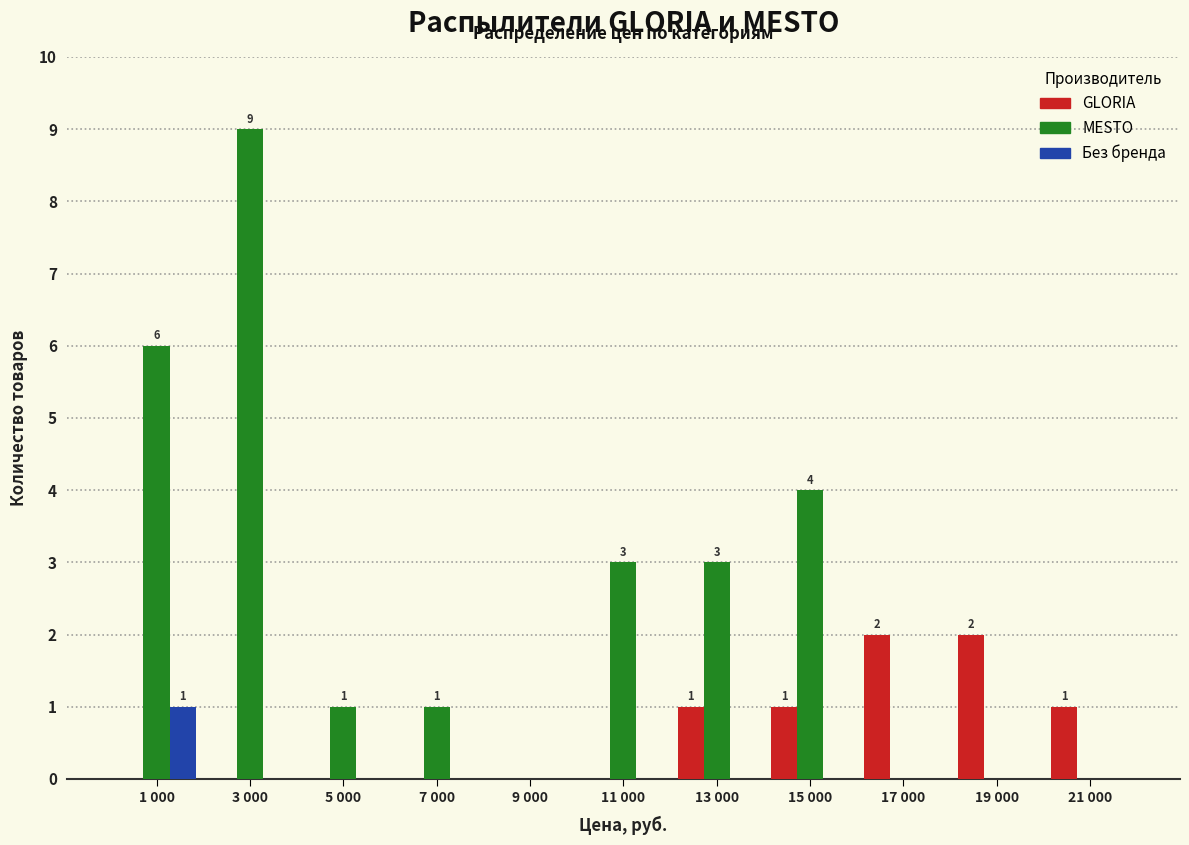

The value of GLORIA at 17 000 is 2. True or false?

True